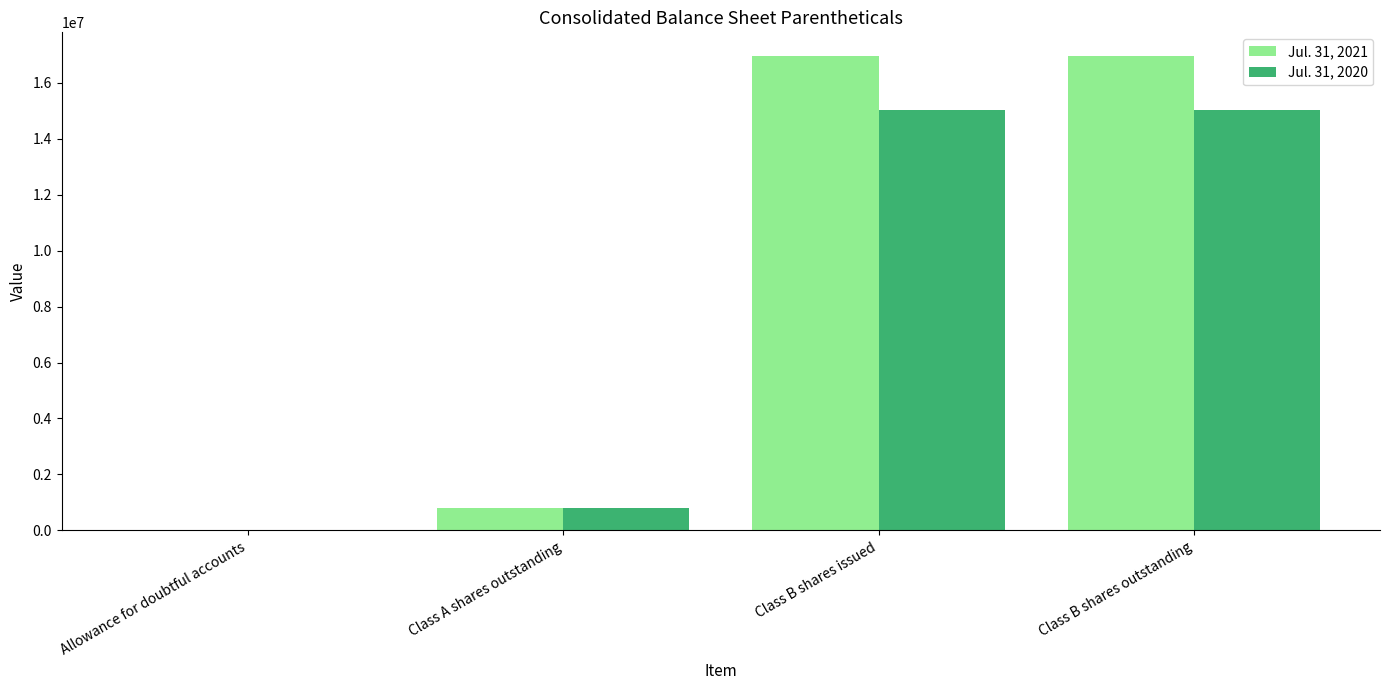

What are all the series names shown in the legend?

Jul. 31, 2021, Jul. 31, 2020